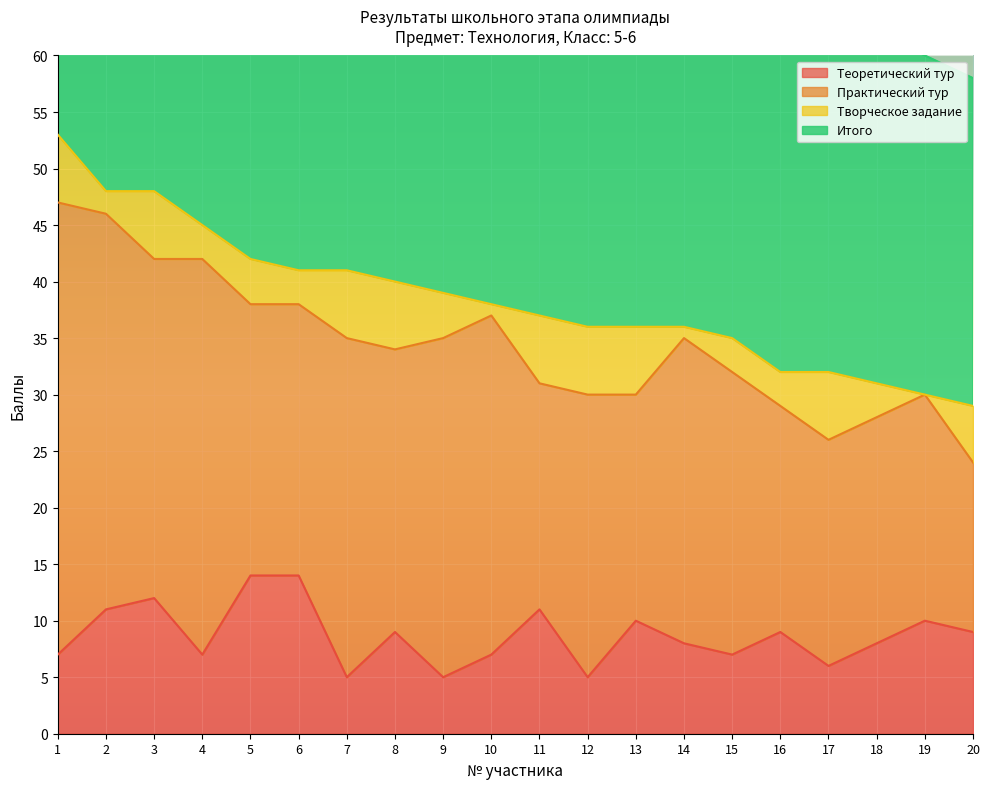

Read the Итого value at 17.

32